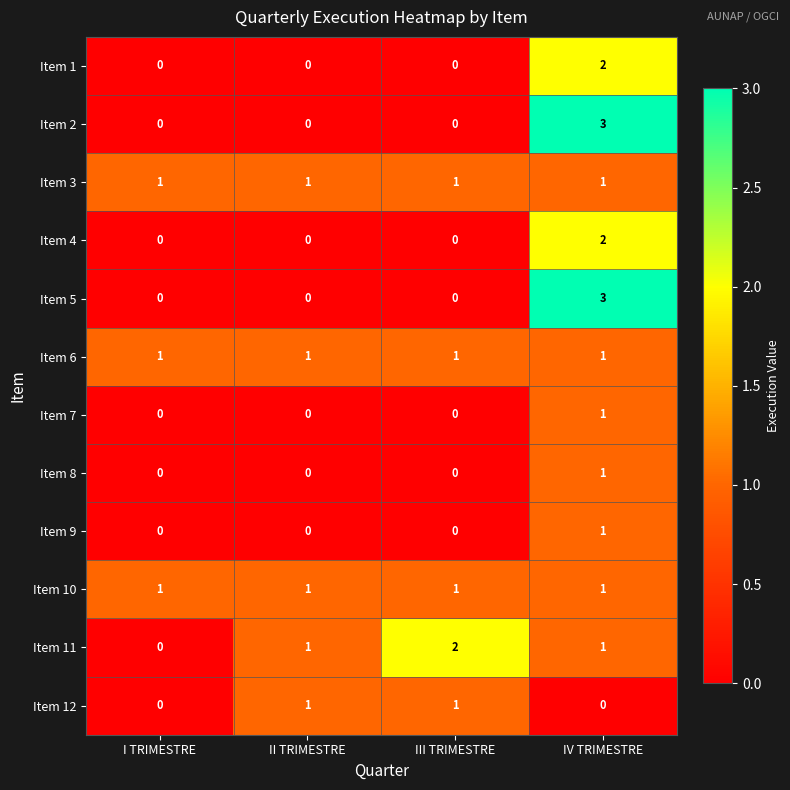

What is the sum of all Item 5 values?

3